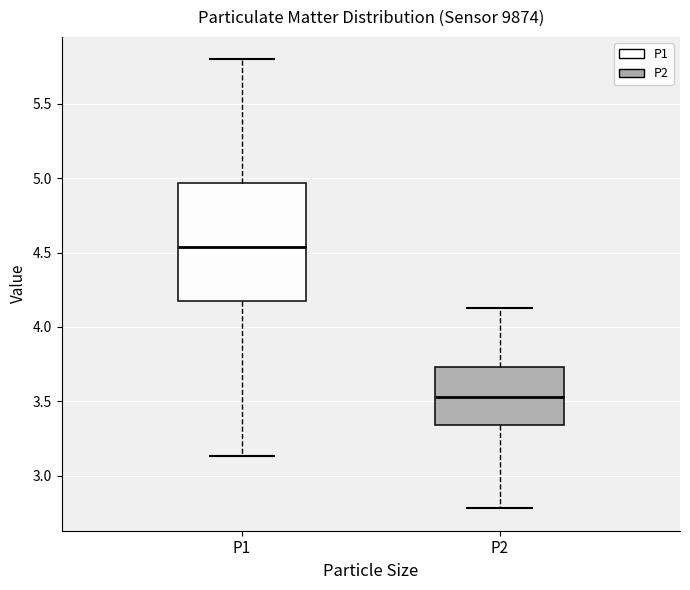

Reading left to right, read every box against the y-axis: the position of its median line, the range the box covers, and the ends of its whiskers. The values are not printed on the chart, so give them approximately, as read against the axis.

P1: median 4.55, box 4.15 to 4.95, whiskers 3.15 to 5.80
P2: median 3.55, box 3.35 to 3.75, whiskers 2.80 to 4.15